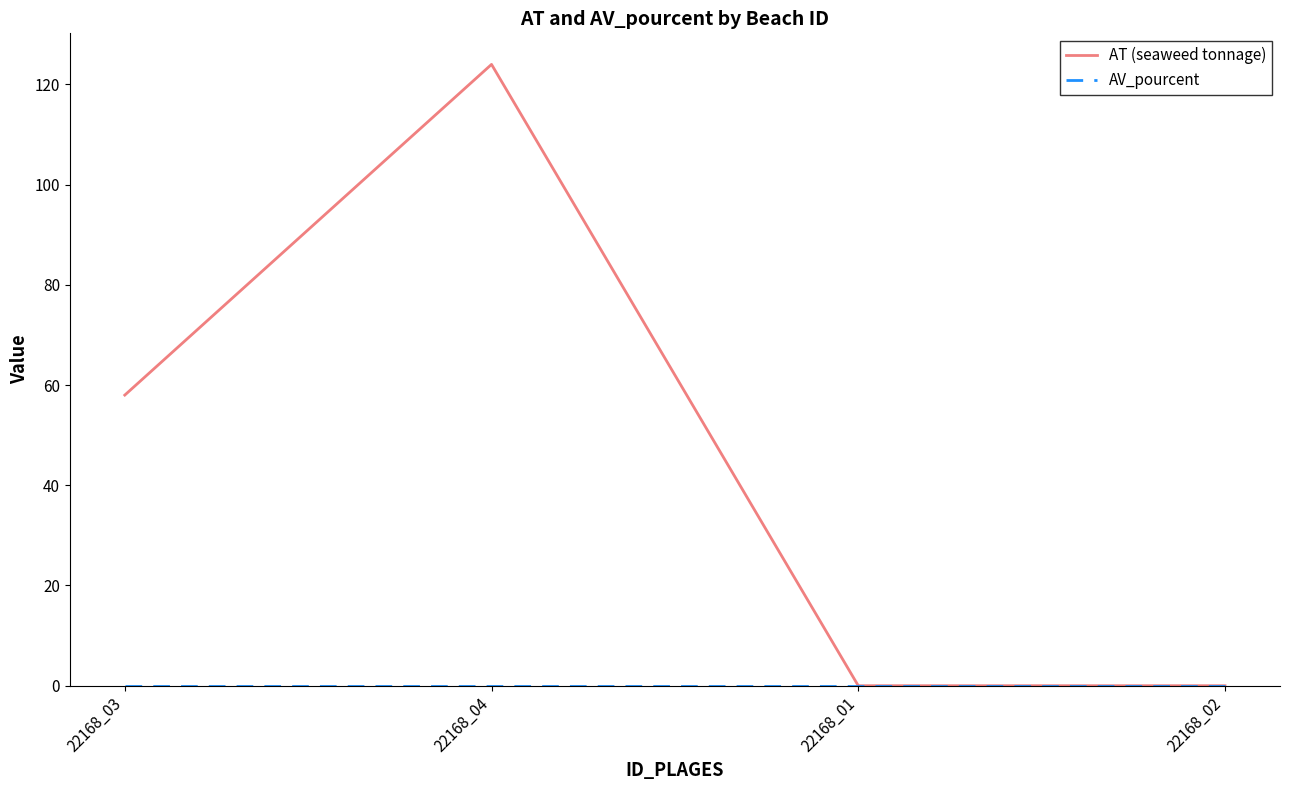

What is the spread (max minus min) of values at 22168_04?

124